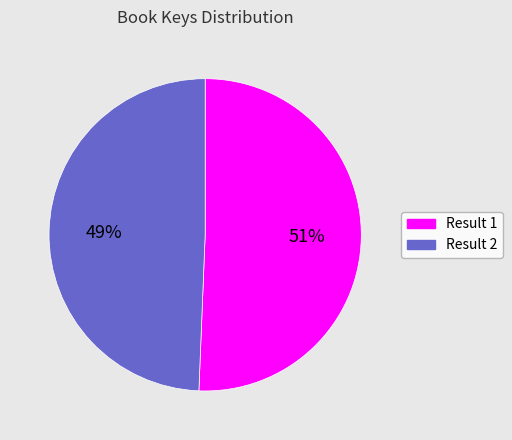

Rank the categories by value from highest to lowest.

Result 1, Result 2